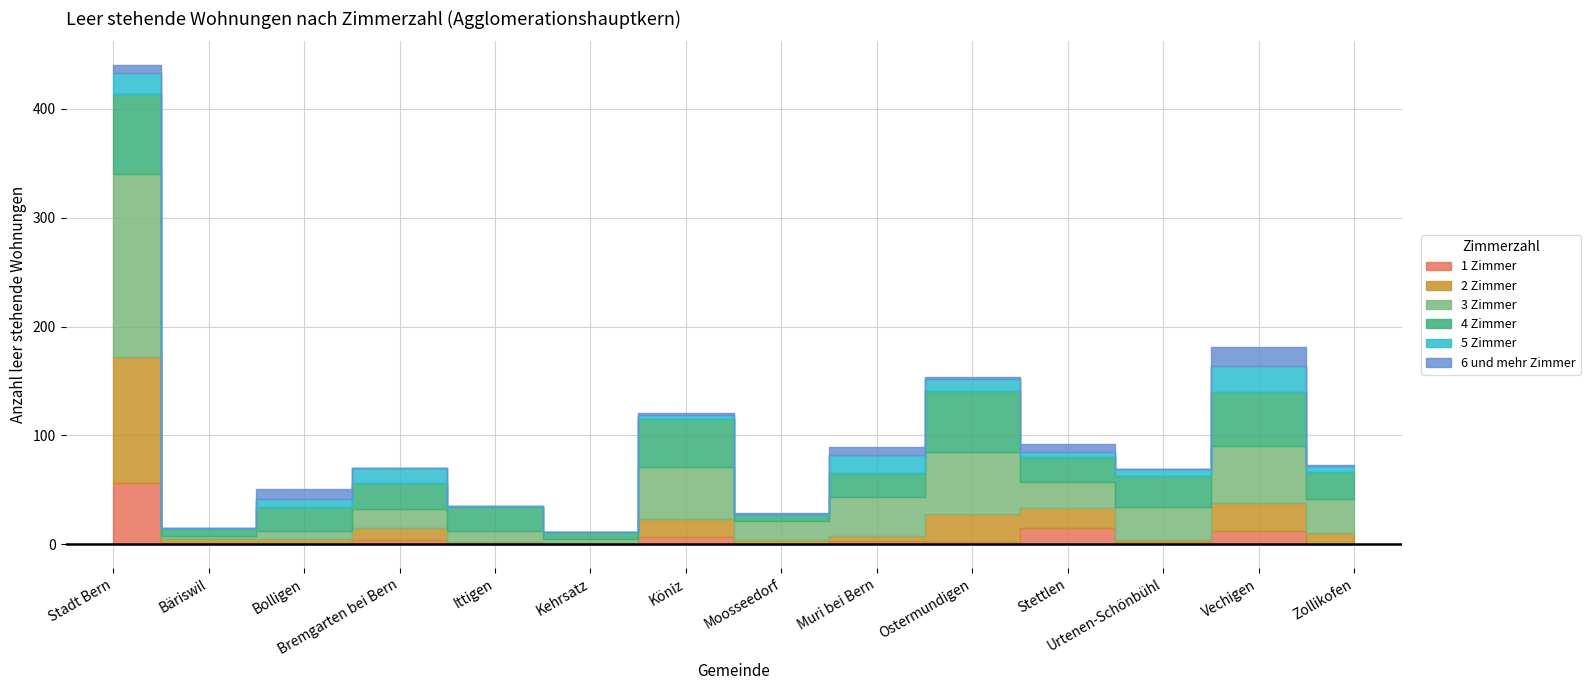

Reading left to right, extract all data points from this chart.

1 Zimmer: Stadt Bern=56	Bäriswil=1	Bolligen=1	Bremgarten bei Bern=4	Ittigen=0	Kehrsatz=0	Köniz=7	Moosseedorf=0	Muri bei Bern=3	Ostermundigen=2	Stettlen=15	Urtenen-Schönbühl=2	Vechigen=12	Zollikofen=0
2 Zimmer: Stadt Bern=116	Bäriswil=4	Bolligen=4	Bremgarten bei Bern=11	Ittigen=2	Kehrsatz=1	Köniz=16	Moosseedorf=4	Muri bei Bern=5	Ostermundigen=26	Stettlen=18	Urtenen-Schönbühl=2	Vechigen=26	Zollikofen=10
3 Zimmer: Stadt Bern=168	Bäriswil=3	Bolligen=7	Bremgarten bei Bern=17	Ittigen=10	Kehrsatz=4	Köniz=48	Moosseedorf=17	Muri bei Bern=35	Ostermundigen=57	Stettlen=24	Urtenen-Schönbühl=30	Vechigen=52	Zollikofen=32
4 Zimmer: Stadt Bern=74	Bäriswil=6	Bolligen=22	Bremgarten bei Bern=24	Ittigen=22	Kehrsatz=6	Köniz=44	Moosseedorf=6	Muri bei Bern=22	Ostermundigen=56	Stettlen=23	Urtenen-Schönbühl=29	Vechigen=50	Zollikofen=24
5 Zimmer: Stadt Bern=19	Bäriswil=1	Bolligen=8	Bremgarten bei Bern=14	Ittigen=1	Kehrsatz=0	Köniz=4	Moosseedorf=1	Muri bei Bern=17	Ostermundigen=11	Stettlen=5	Urtenen-Schönbühl=6	Vechigen=24	Zollikofen=6
6 und mehr Zimmer: Stadt Bern=7	Bäriswil=0	Bolligen=9	Bremgarten bei Bern=0	Ittigen=0	Kehrsatz=0	Köniz=2	Moosseedorf=1	Muri bei Bern=7	Ostermundigen=2	Stettlen=7	Urtenen-Schönbühl=0	Vechigen=17	Zollikofen=1